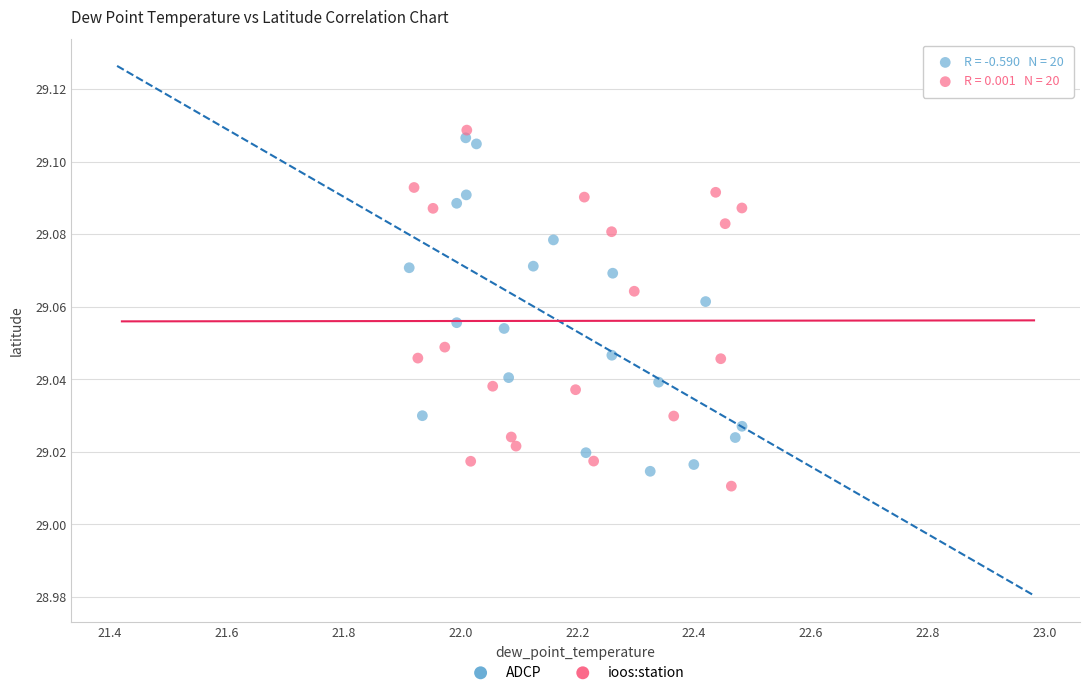

Which series contains the highest Y value?

ioos:station